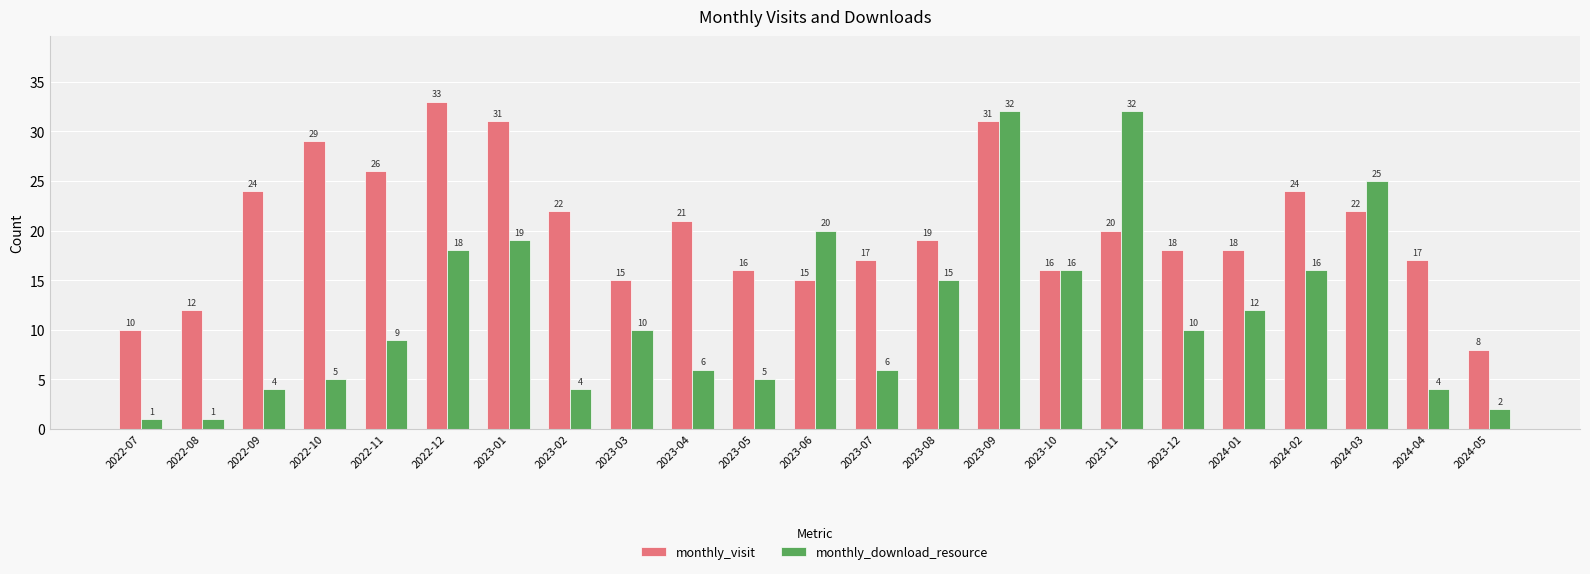

What is the difference between the monthly_download_resource values at 2022-08 and 2023-06?

19